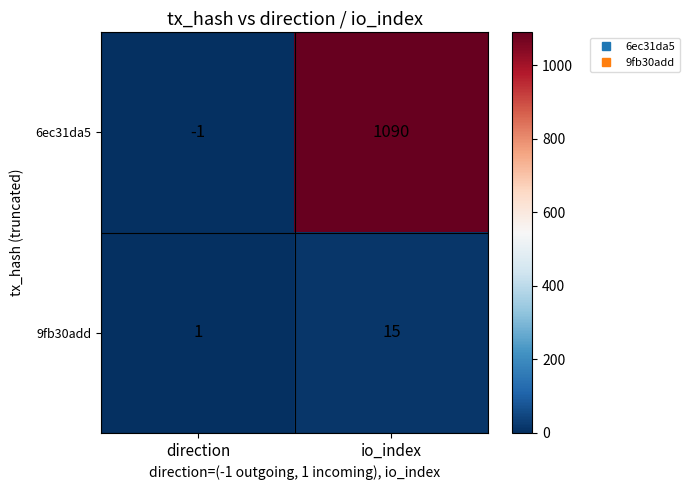

List the series in order of their overall mean, highest first.

6ec31da5, 9fb30add